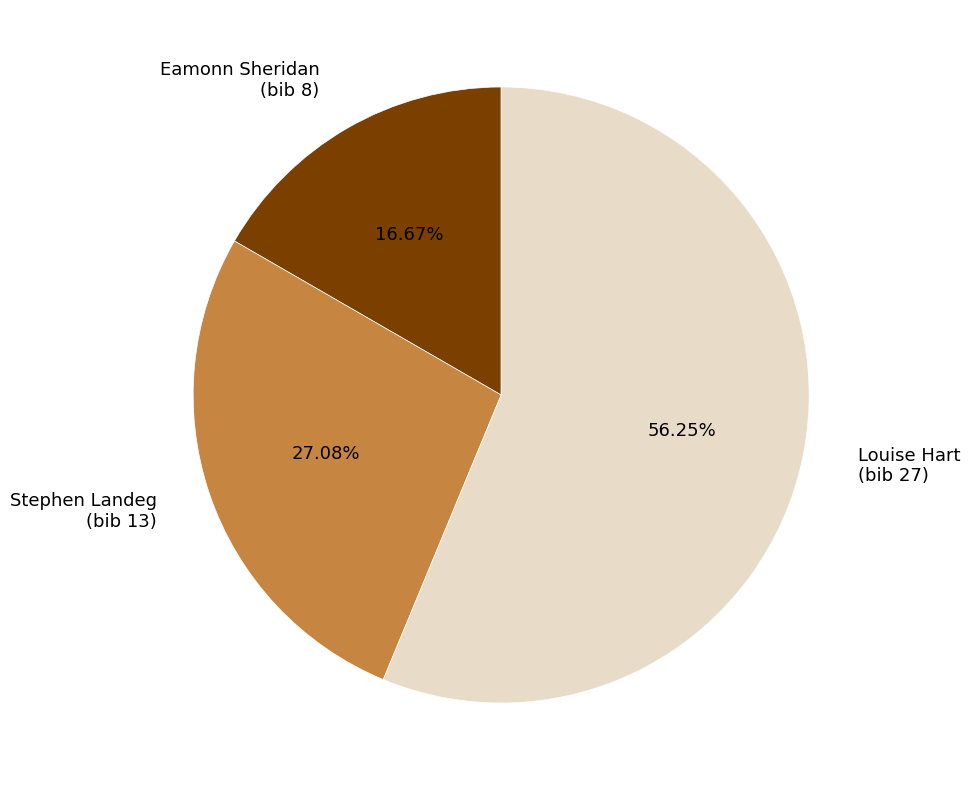

Do Stephen Landeg (bib 13) and Eamonn Sheridan (bib 8) together represent more than half of the pie?

No